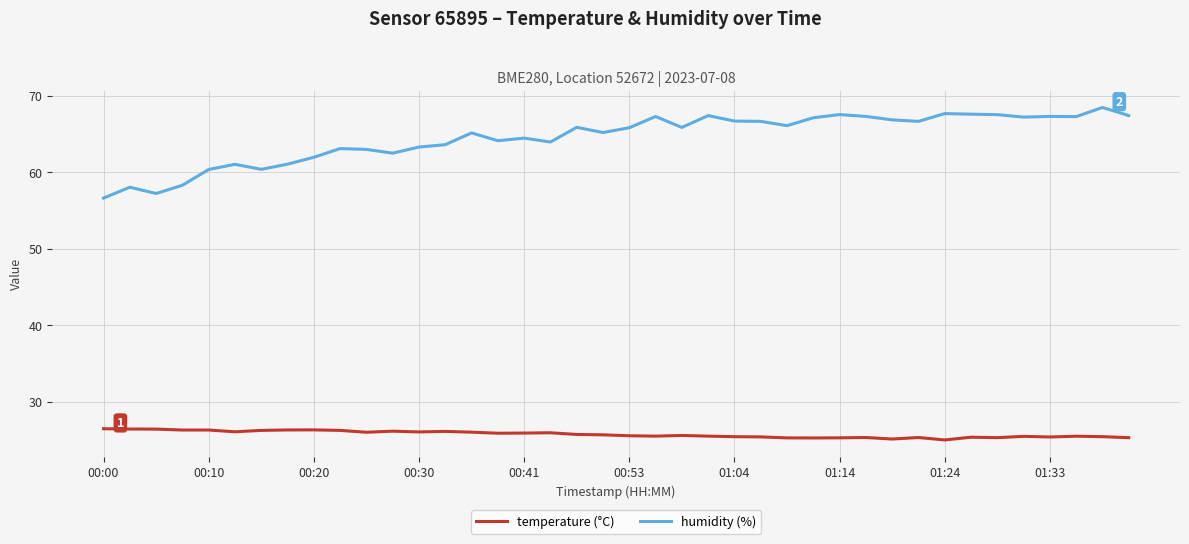

Does the chart display data point markers on the line(s)?

No